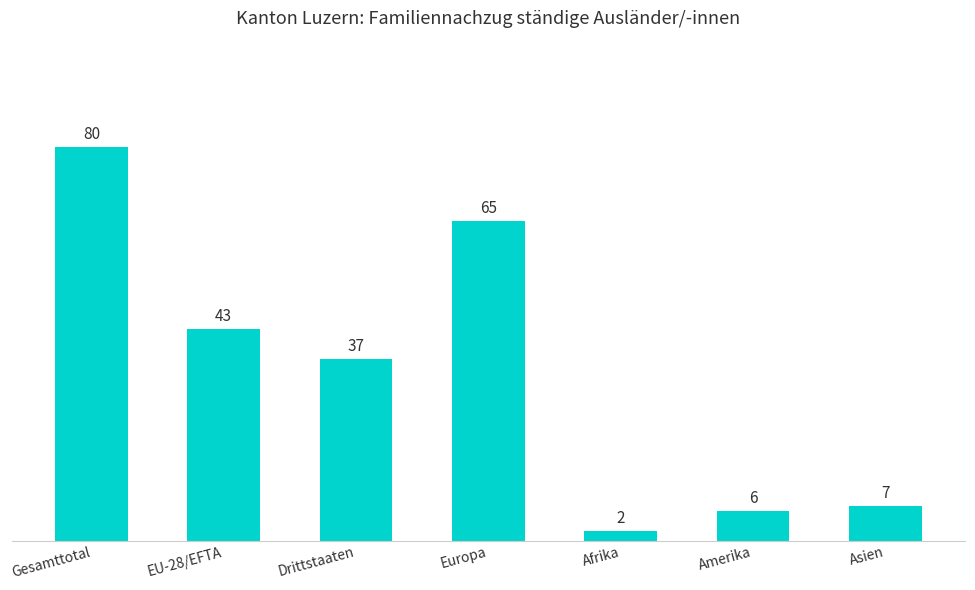

What is the sum of the values at Amerika and Asien?

13